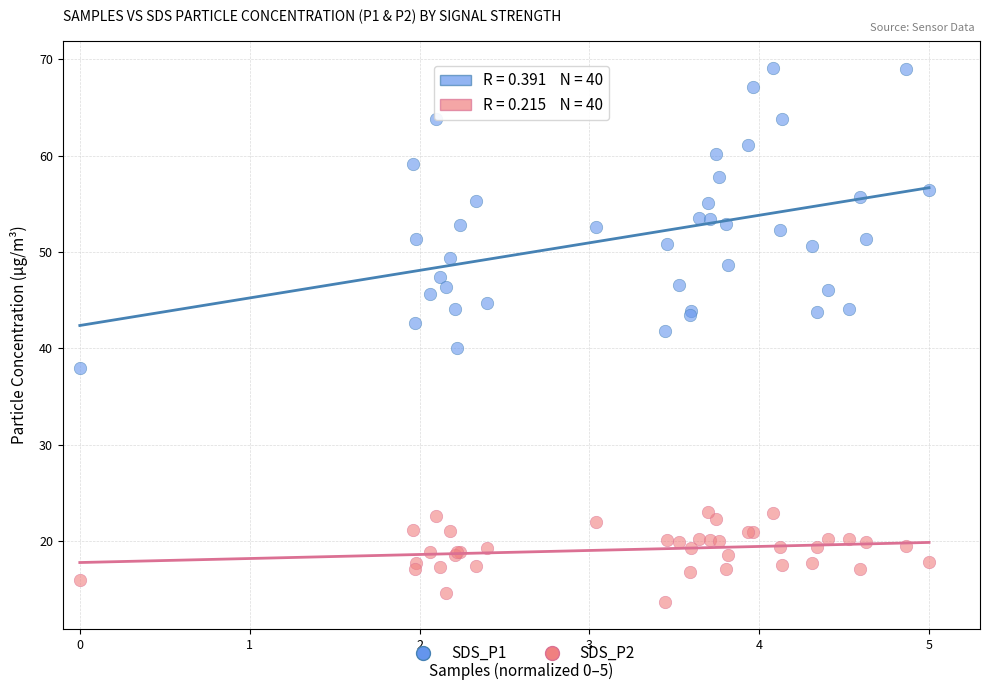

Which series has the widest spread of Y values?

SDS_P1